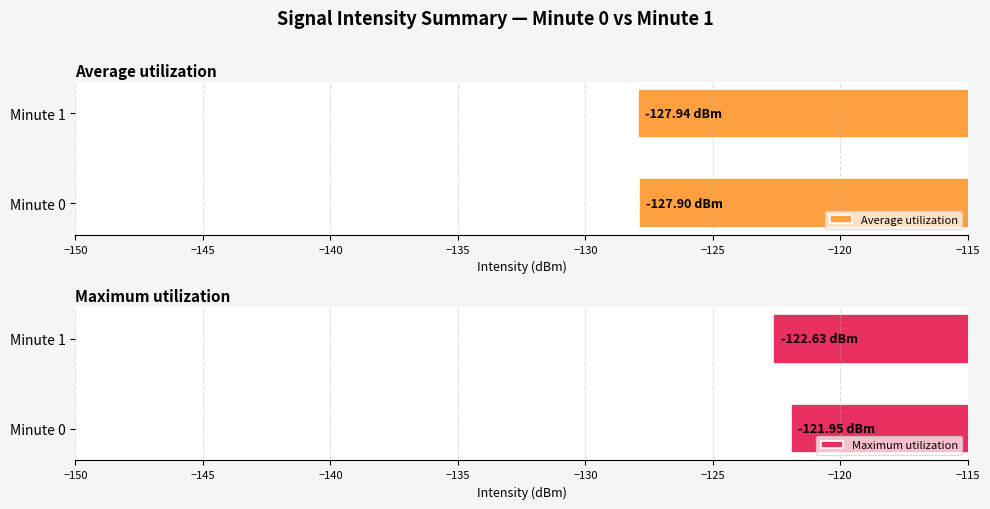

What is the difference between the maximum and minimum values in the Maximum utilization series?

0.7